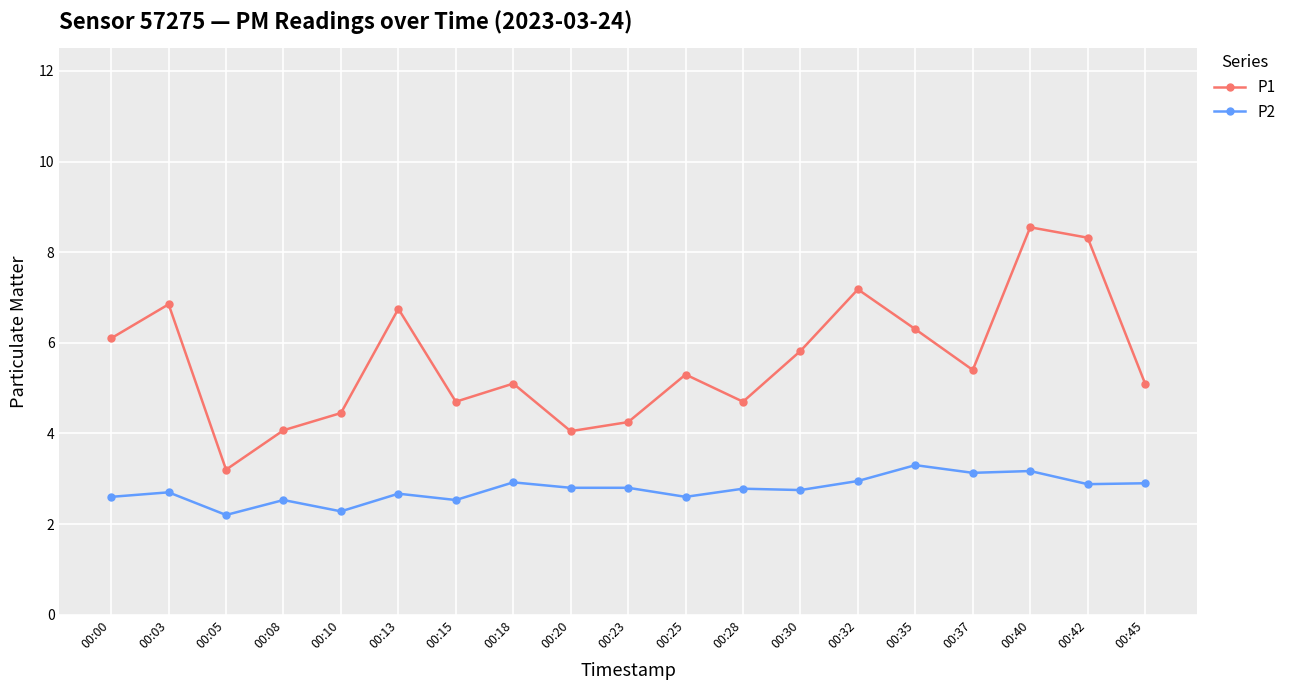

How many distinct data groups are displayed?

2